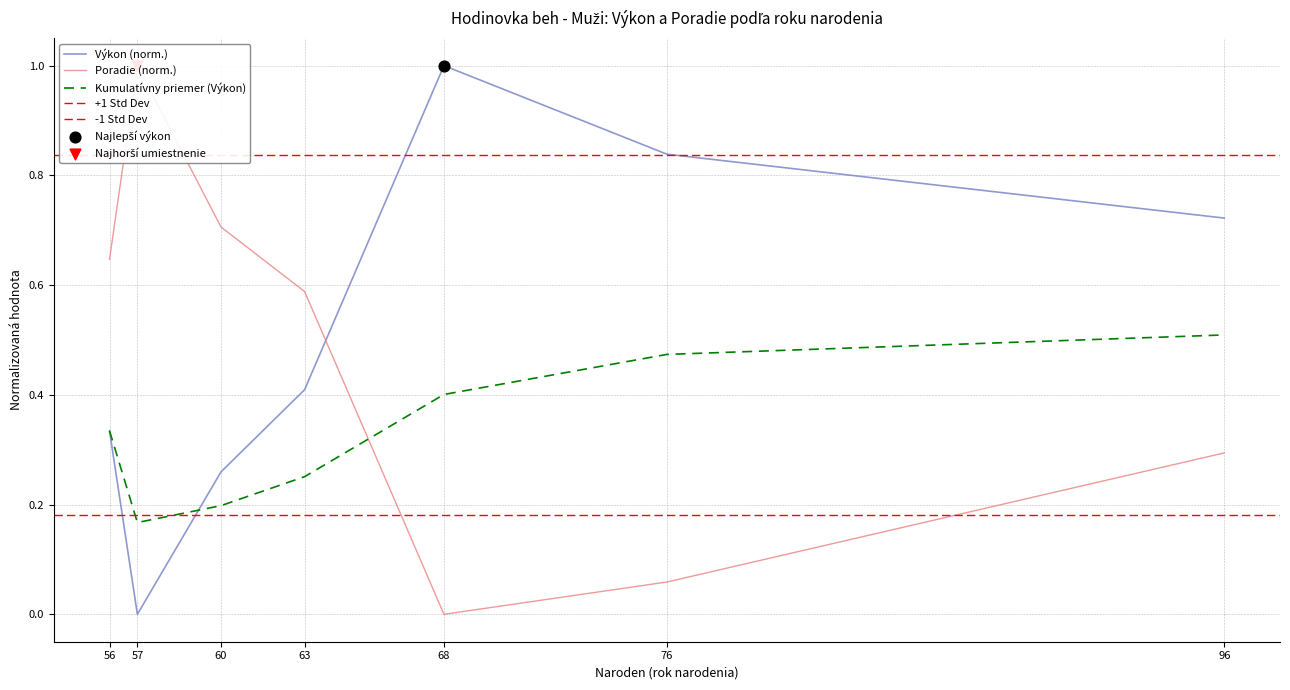

At how many categories does at least one series exceed 0?

7